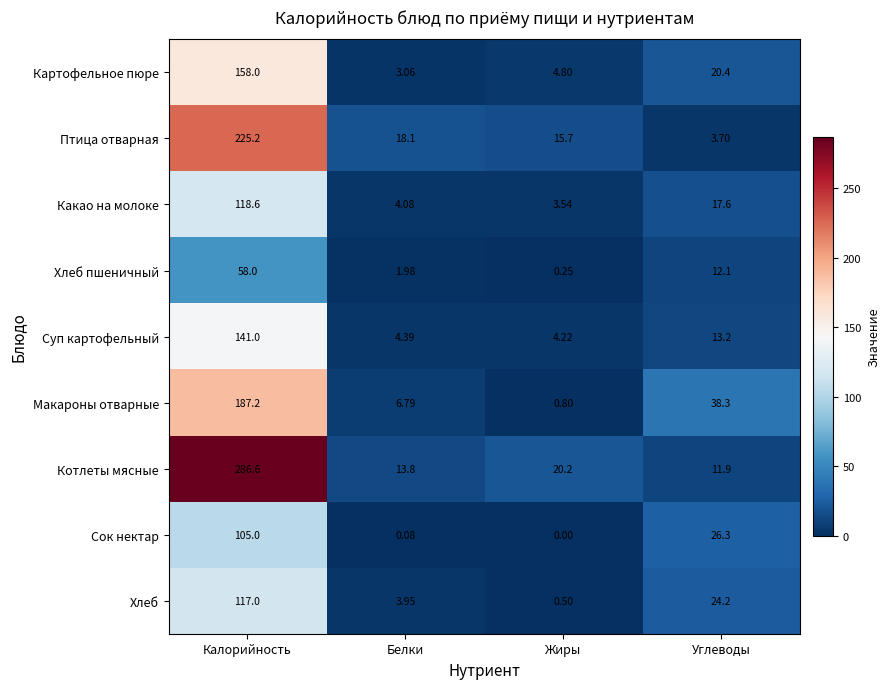

Rank the series at Жиры from lowest to highest value.

Сок нектар, Хлеб пшеничный, Хлеб, Макароны отварные, Какао на молоке, Суп картофельный, Картофельное пюре, Птица отварная, Котлеты мясные